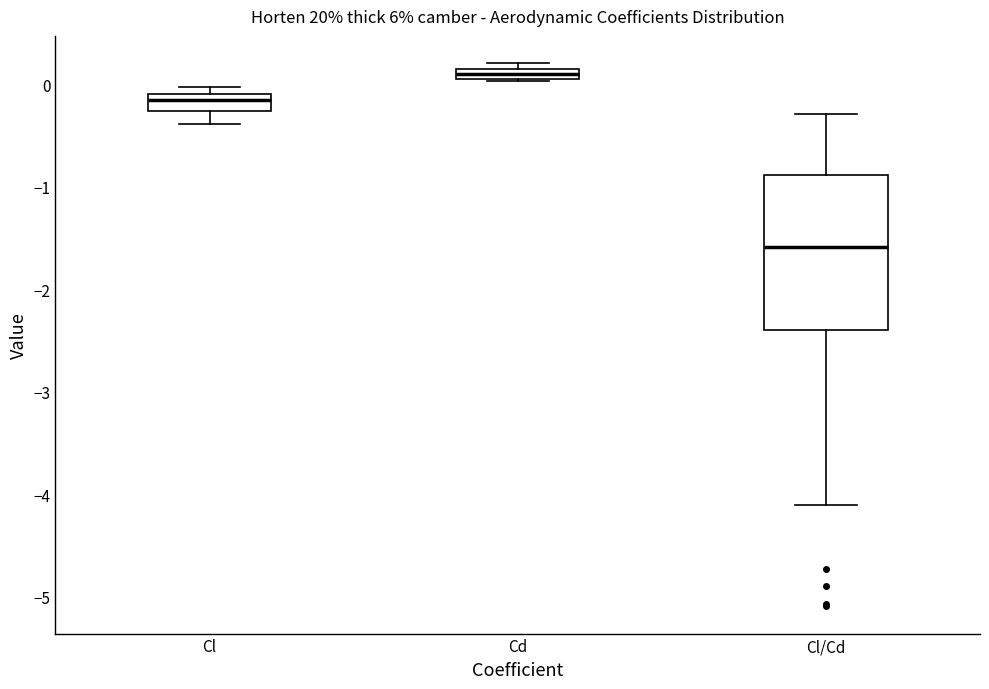

Which box is the tallest, from its lower edge to its upper edge?

Cl/Cd